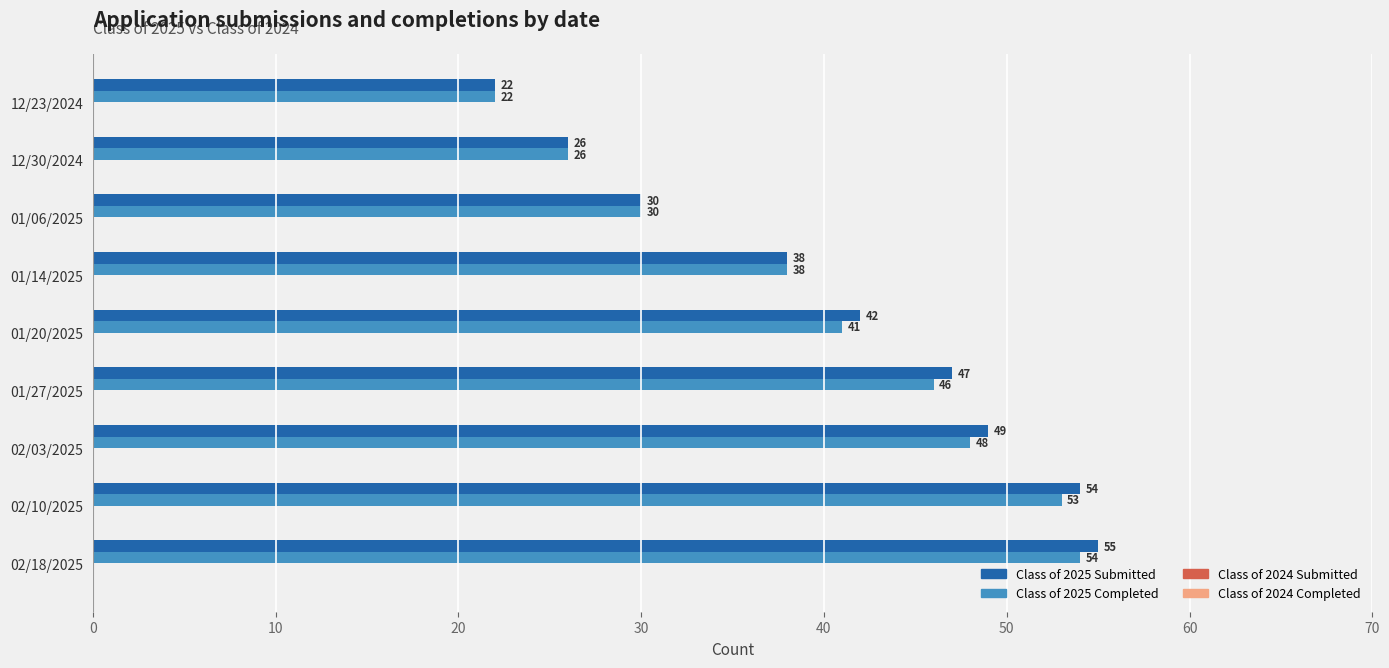

Rank the series by their average value, from lowest to highest.

Class of 2025 Completed, Class of 2025 Submitted